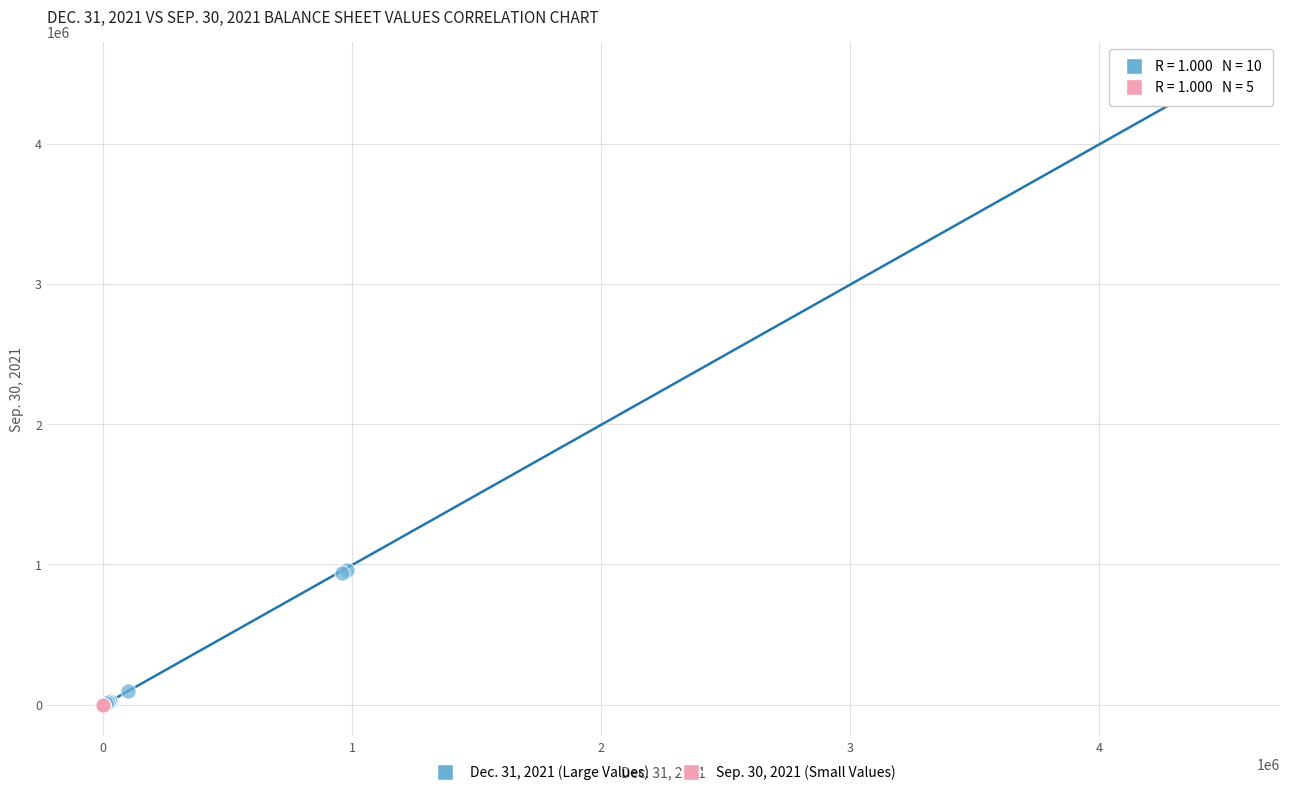

Which series has the largest Y range (max minus min)?

Dec. 31, 2021 (Large Values)